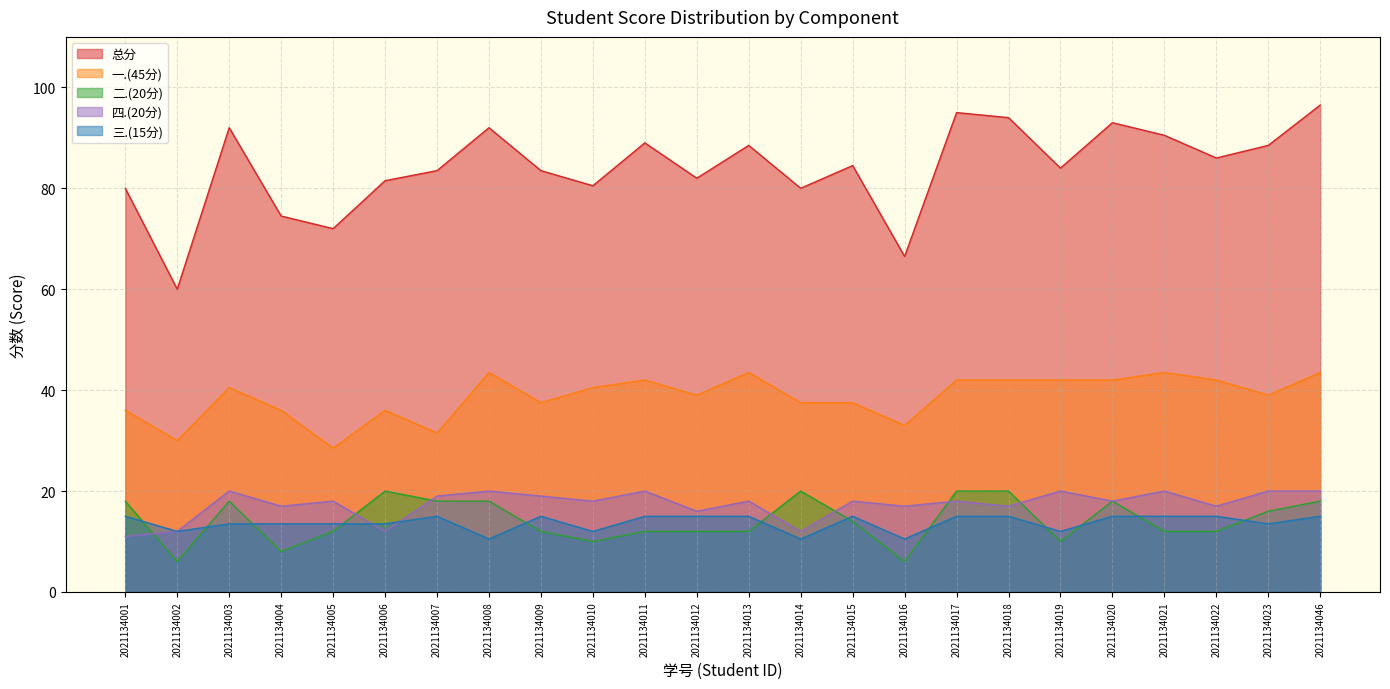

What is the difference between the highest and lowest values at 2021134014?

69.5